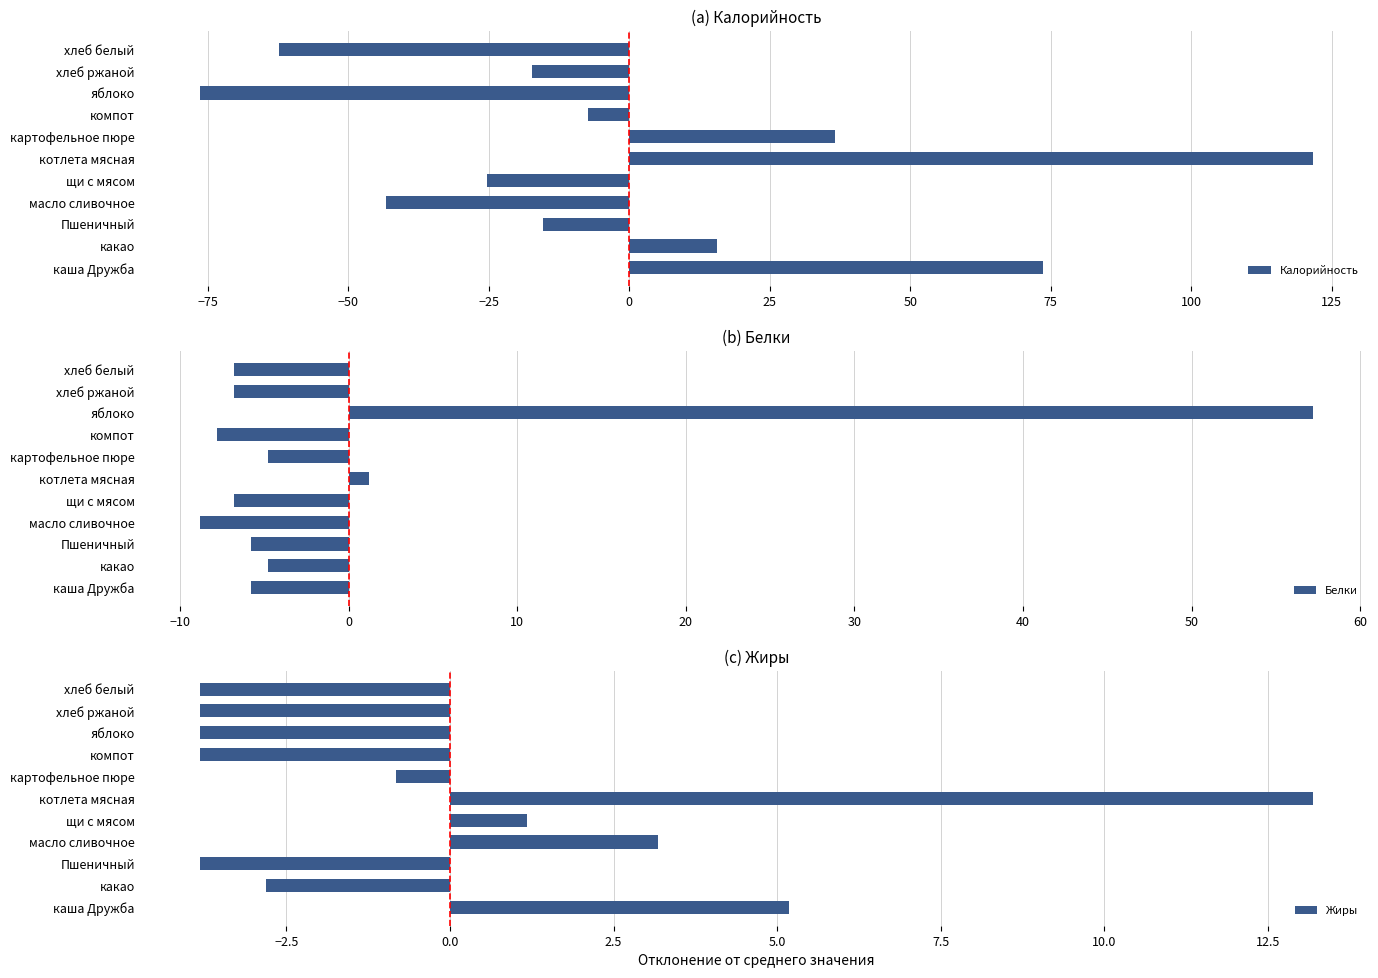

Reading right to left, extract all data points from this chart.

Калорийность: -62.4	-17.4	-76.4	-7.4	36.6	121.6	-25.4	-43.4	-15.4	15.6	73.6
Белки: -6.8	-6.8	57.2	-7.8	-4.8	1.2	-6.8	-8.8	-5.8	-4.8	-5.8
Жиры: -3.8	-3.8	-3.8	-3.8	-0.8	13.2	1.2	3.2	-3.8	-2.8	5.2